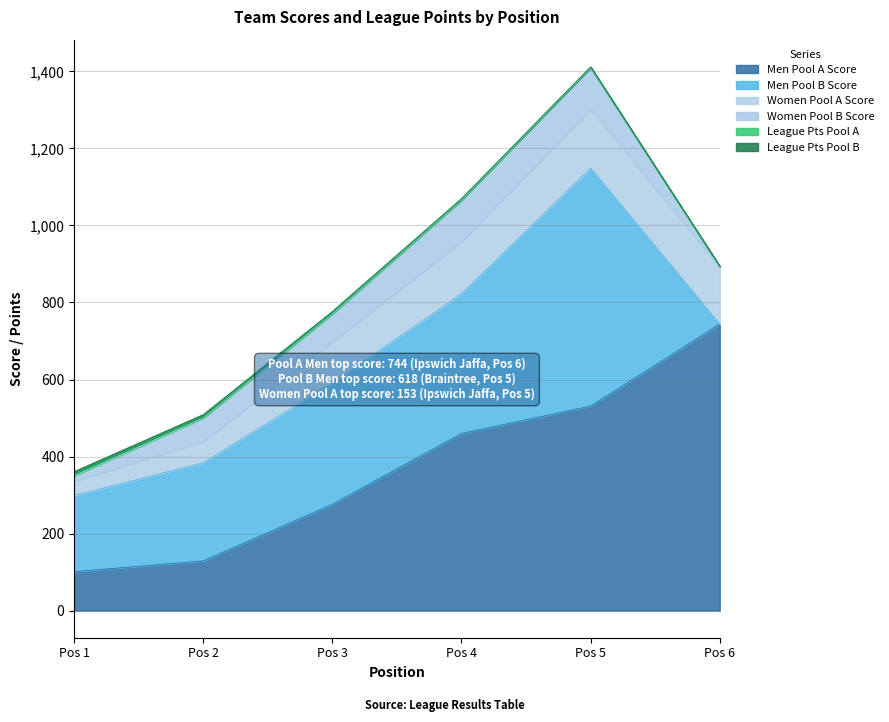

How many lines are shown in the chart?

6